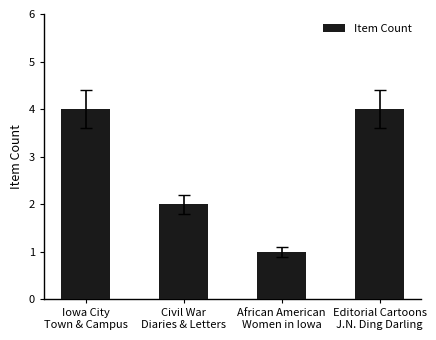

At which label is the value closest to 2?

Civil War
Diaries & Letters